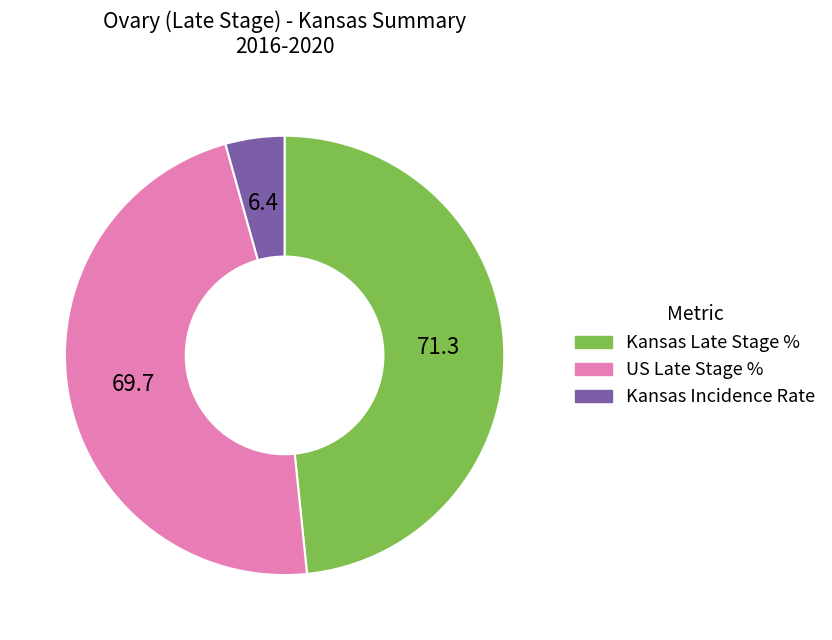

Is there a majority slice in this chart?

No